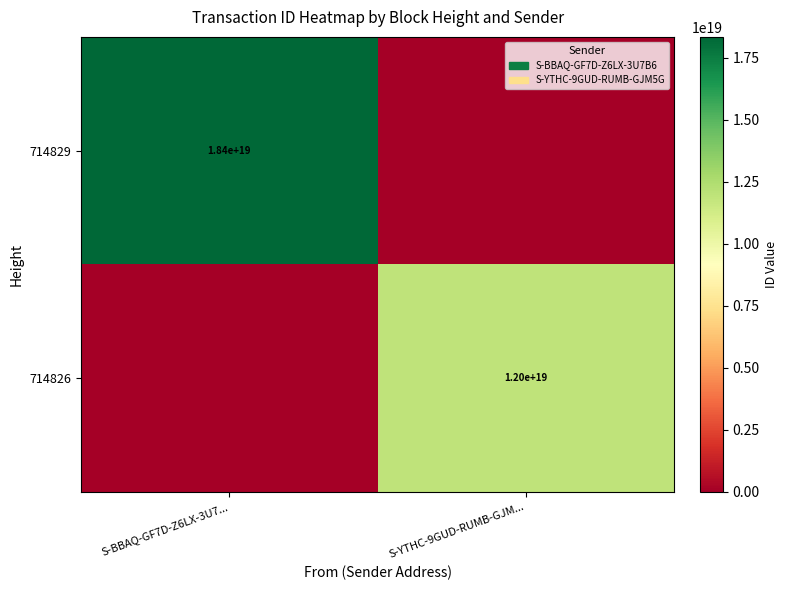

Is it true that 714829 equals 18400000000000000000 at S-BBAQ-GF7D-Z6LX-3U7...?

True